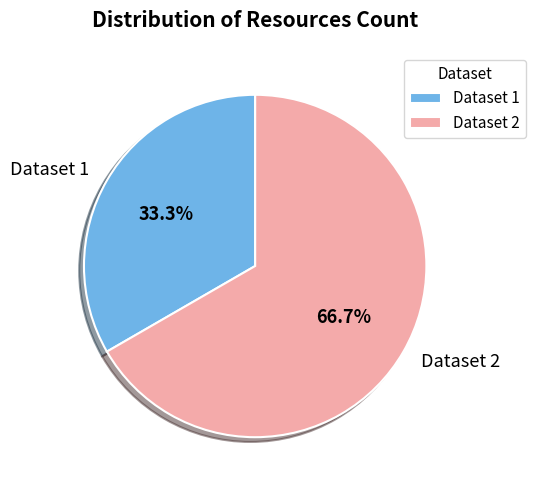

Which category has the biggest portion of the pie?

Dataset 2